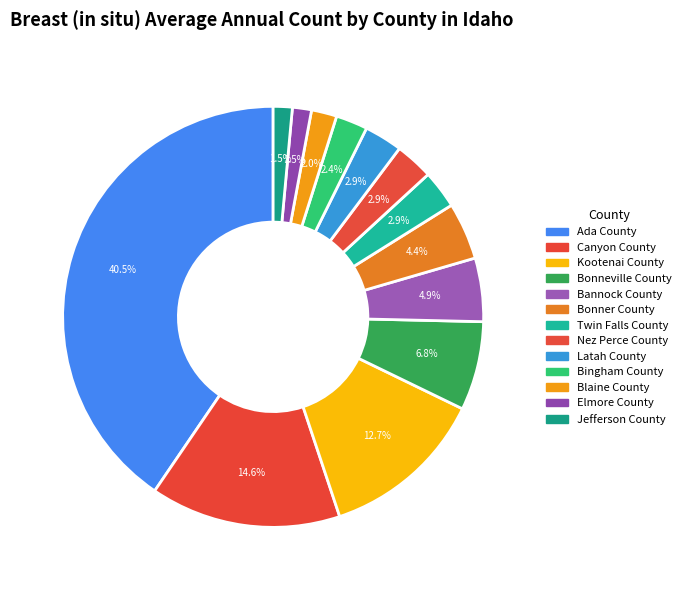

What percentage is NOT represented by Ada County?

59.5%